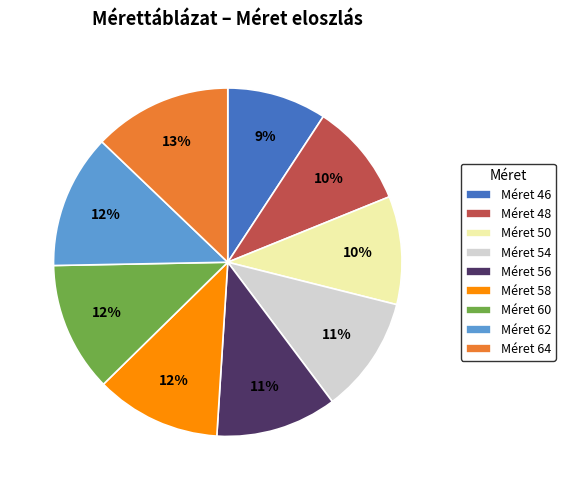

Which has a higher value, Méret 64 or Méret 56?

Méret 64